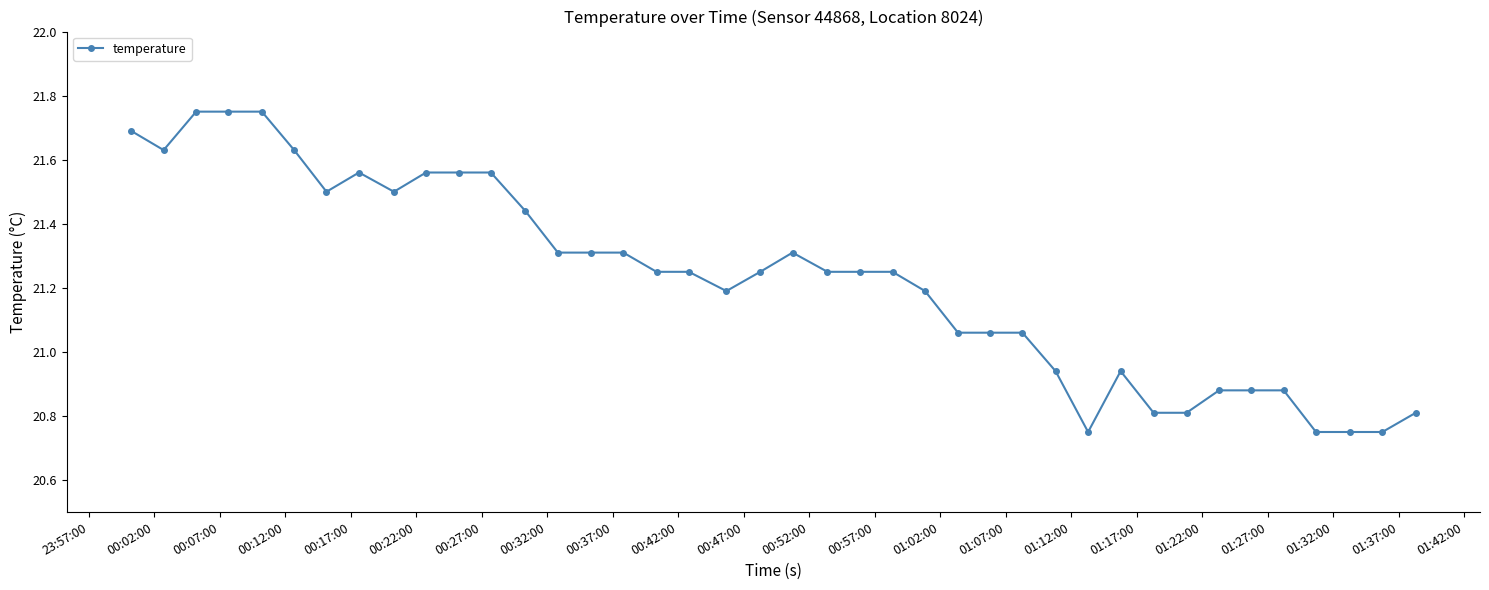

True or false: the data has more than 2 interior local peaks.

True